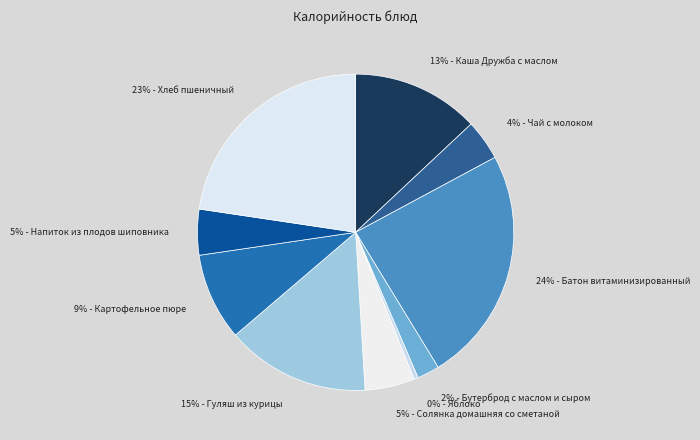

How many segments does this pie chart have?

10